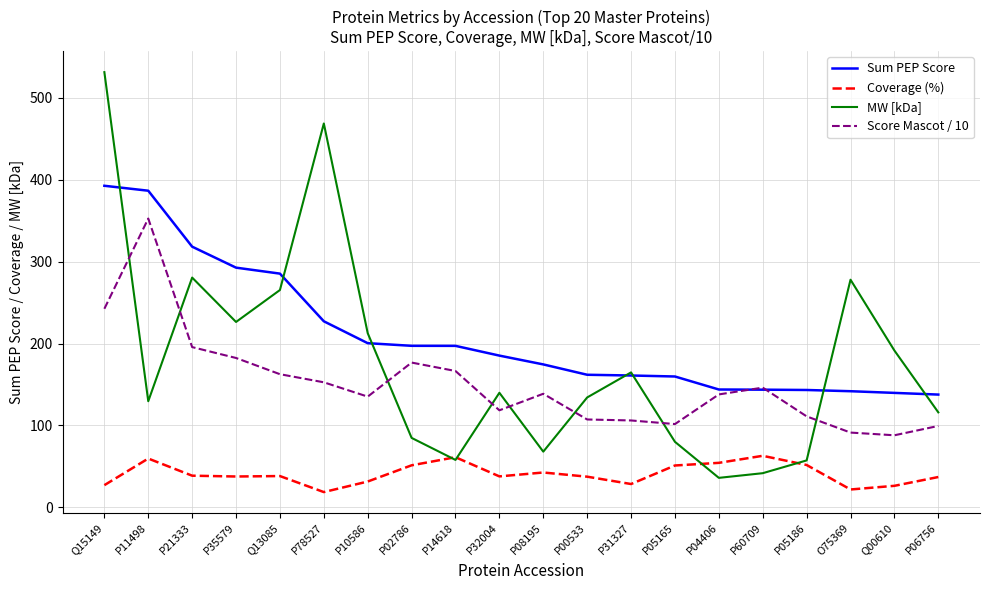

What position from the right is Q15149?

20